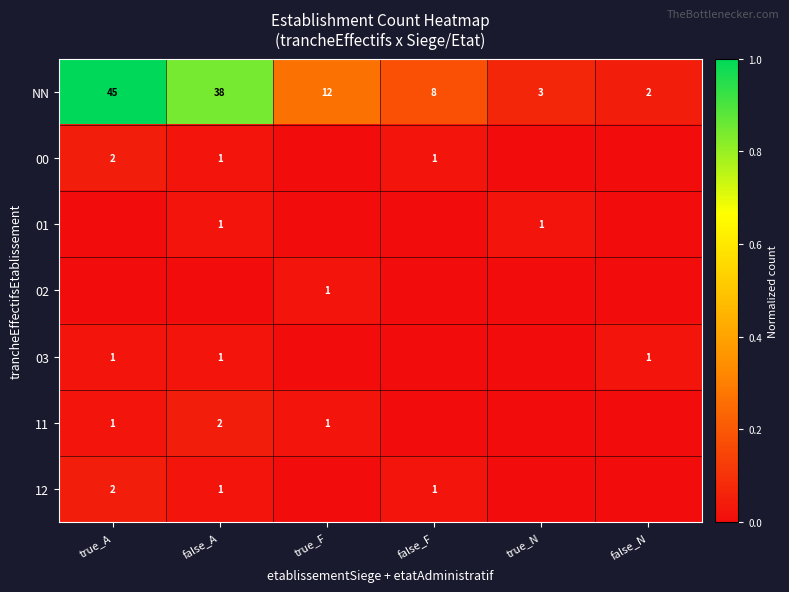

Which category has the highest value in the NN series?

true_A